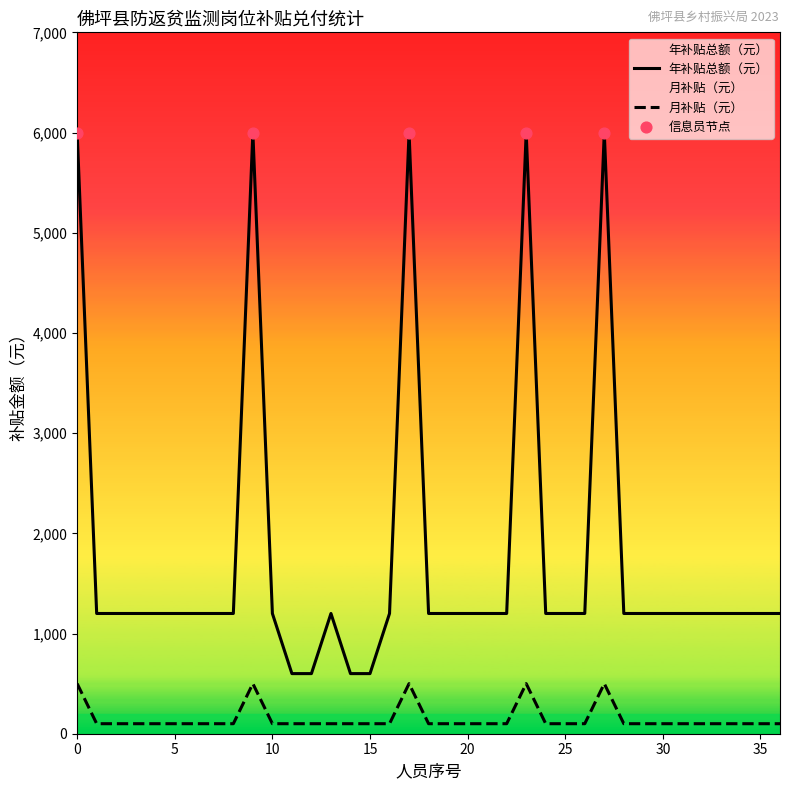

Which series has the largest total across all categories?

年补贴总额（元）